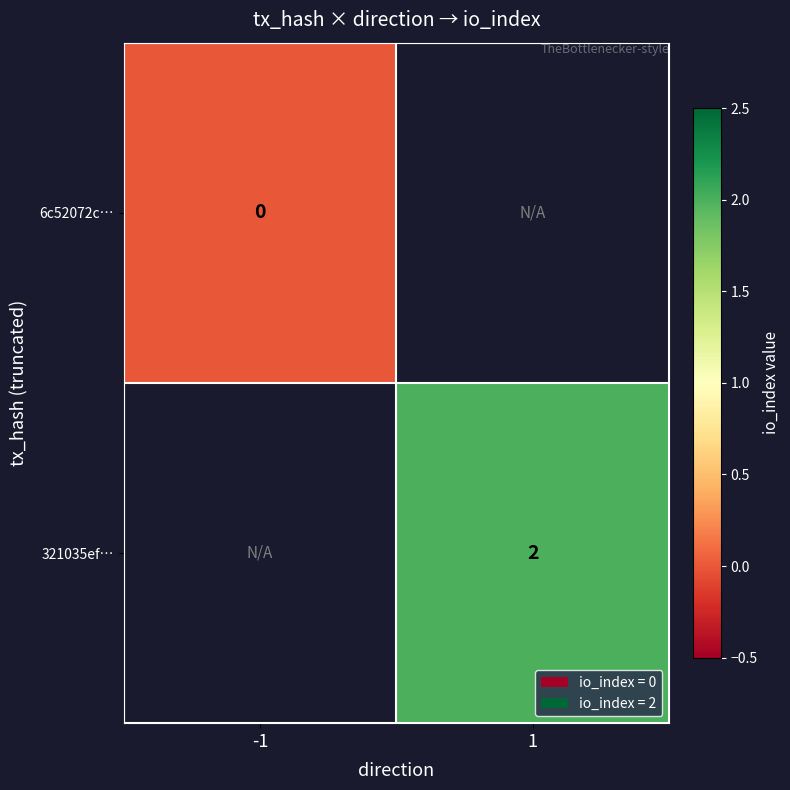

The value of 321035ef… at 1 is 2. True or false?

True